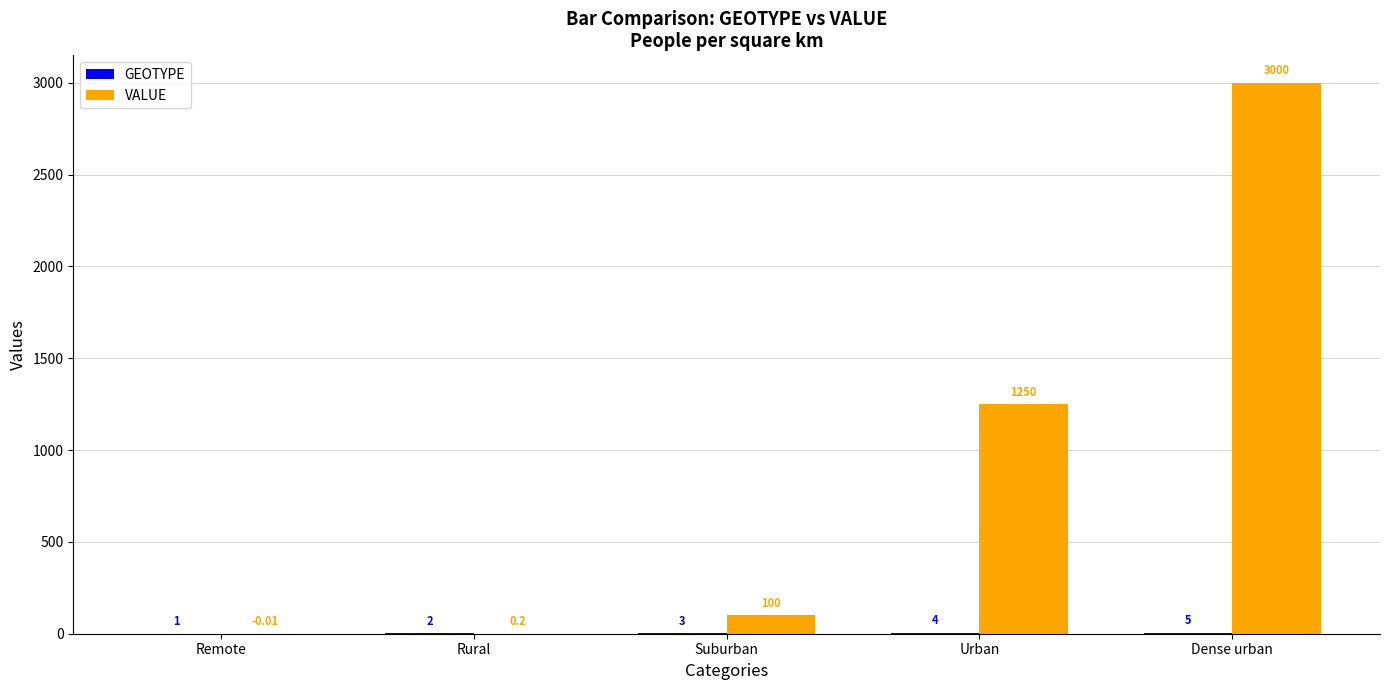

At which category does the chart reach its peak across all series?

Dense urban